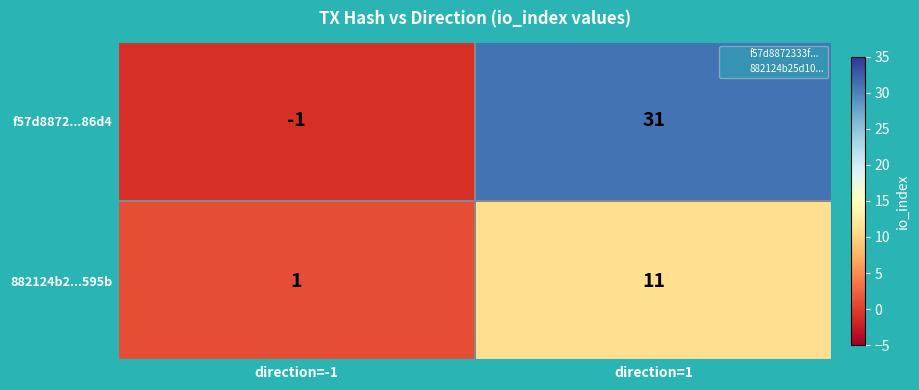

Is the value of f57d8872...86d4 at direction=1 greater than the value of 882124b2...595b at direction=-1?

Yes